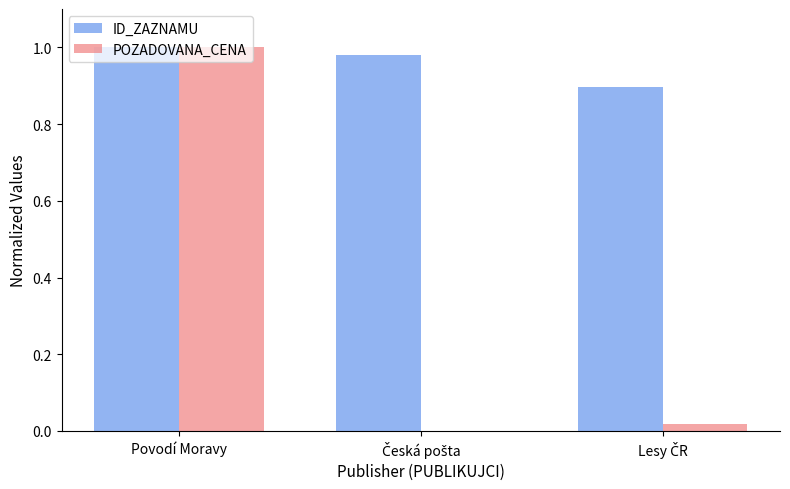

At which category is the sum across all series the highest?

Povodí Moravy